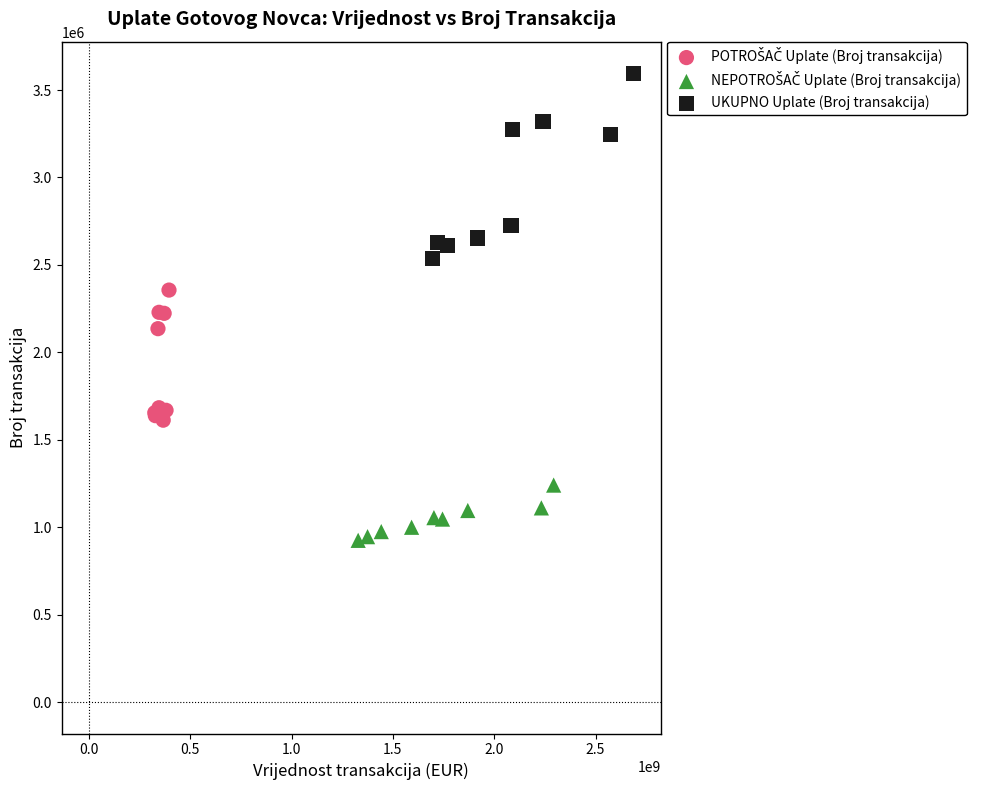

Which series has the widest spread of Y values?

UKUPNO Uplate (Broj transakcija)